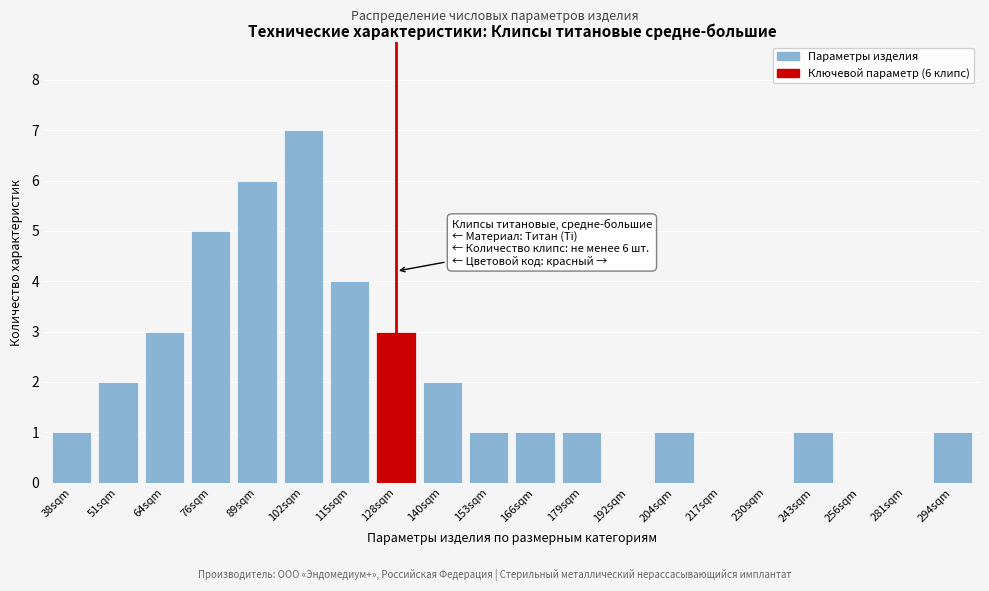

Reading right to left, list all the values displayed in this chart.

294sqm=1	281sqm=0	256sqm=0	243sqm=1	230sqm=0	217sqm=0	204sqm=1	192sqm=0	179sqm=1	166sqm=1	153sqm=1	140sqm=2	128sqm=3	115sqm=4	102sqm=7	89sqm=6	76sqm=5	64sqm=3	51sqm=2	38sqm=1